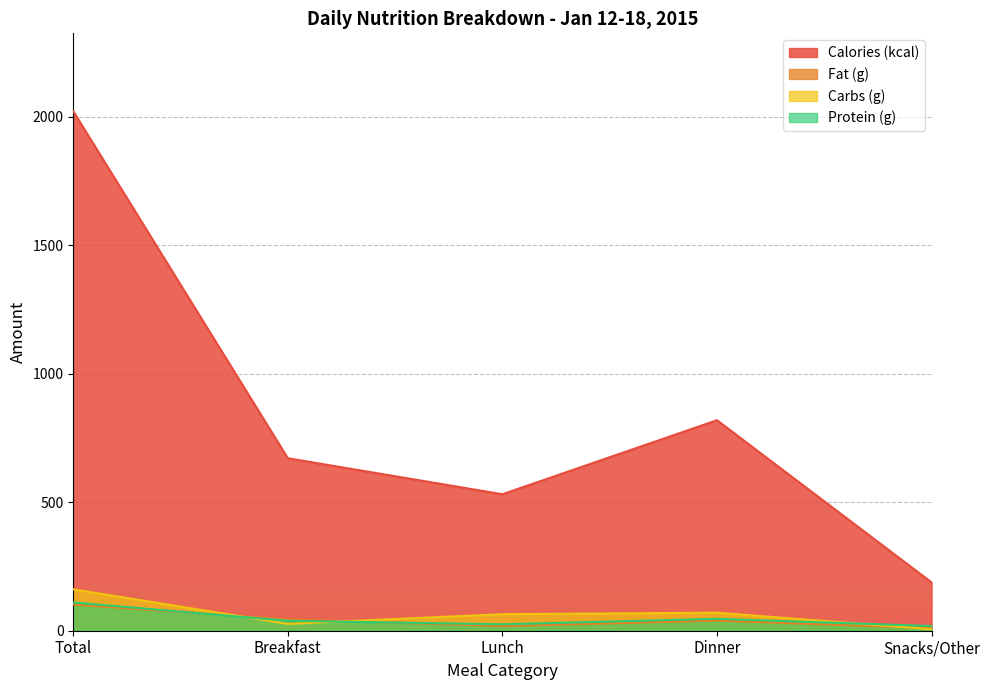

Where does the Calories (kcal) series first go above 671?

Total